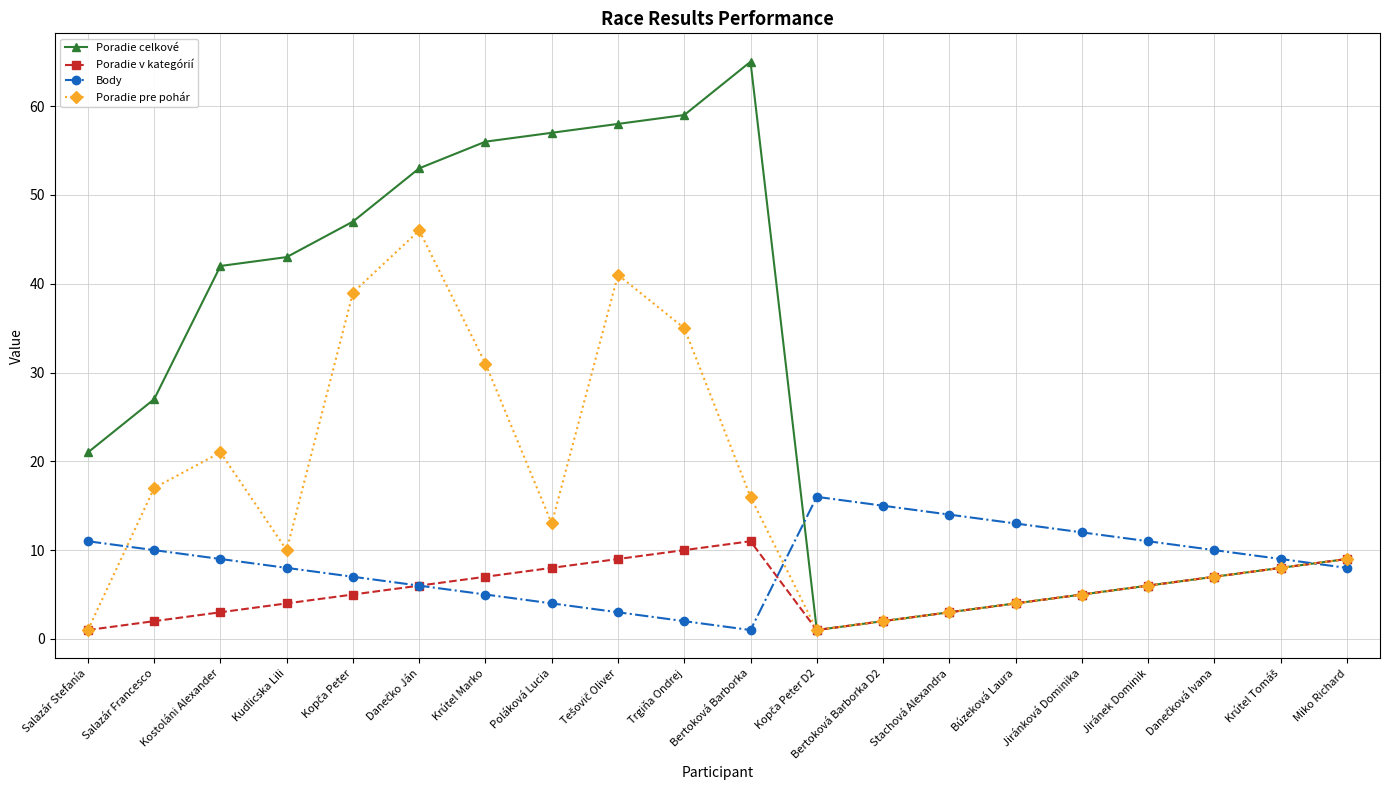

List the series in order of their peak value, lowest first.

Poradie v kategórií, Body, Poradie pre pohár, Poradie celkové